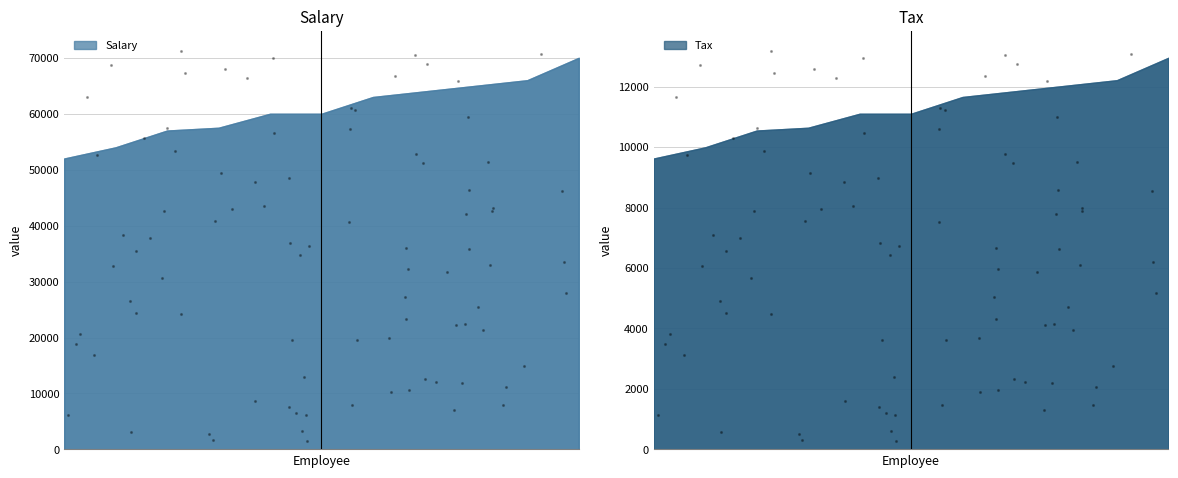

What is the total value across all series at Philip Glass?

68137.5